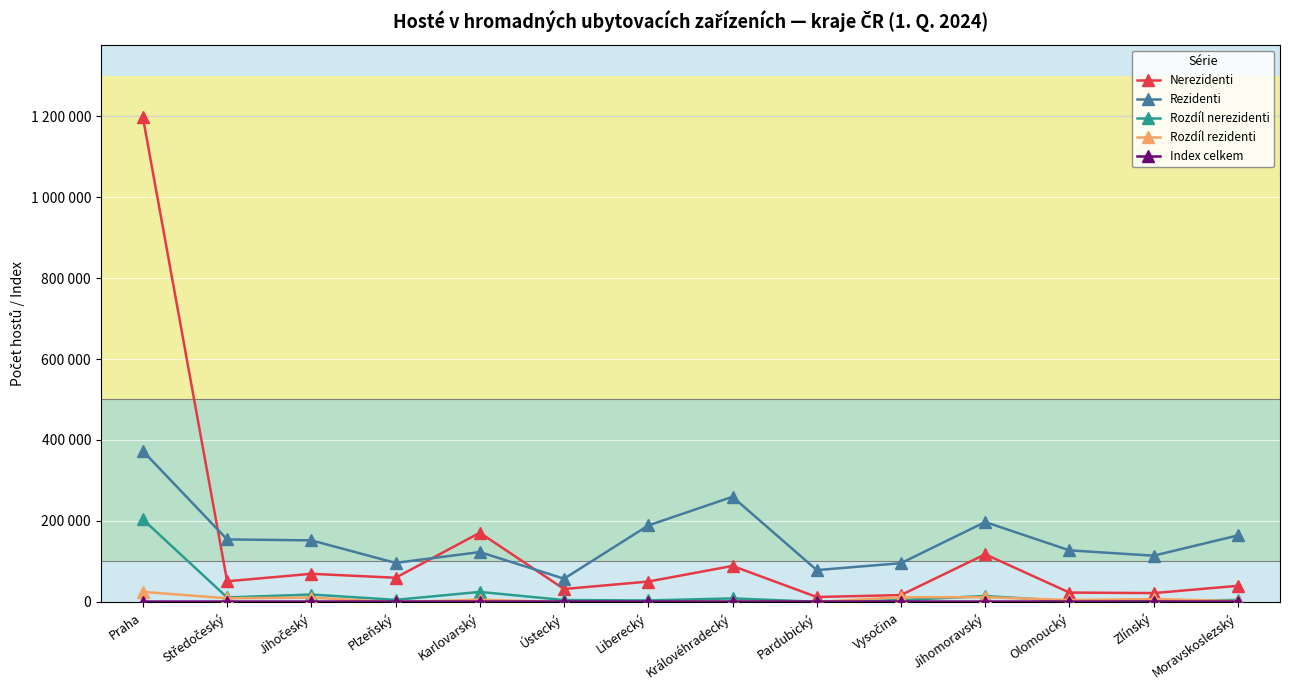

Rank the categories by Rezidenti value from highest to lowest.

Praha, Královéhradecký, Jihomoravský, Liberecký, Moravskoslezský, Středočeský, Jihočeský, Olomoucký, Karlovarský, Zlínský, Plzeňský, Vysočina, Pardubický, Ústecký